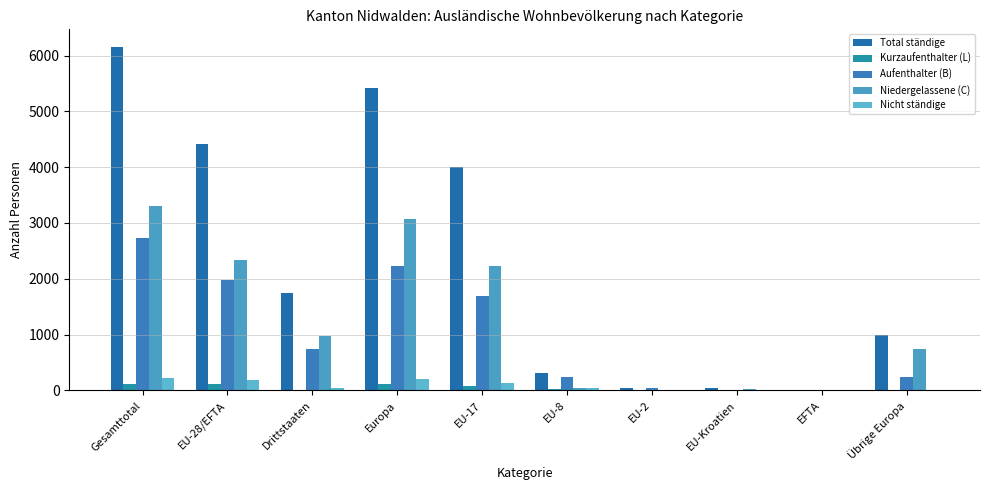

List the labels in order of Aufenthalter (B) value, largest first.

Gesamttotal, Europa, EU-28/EFTA, EU-17, Drittstaaten, Übrige Europa, EU-8, EU-2, EU-Kroatien, EFTA